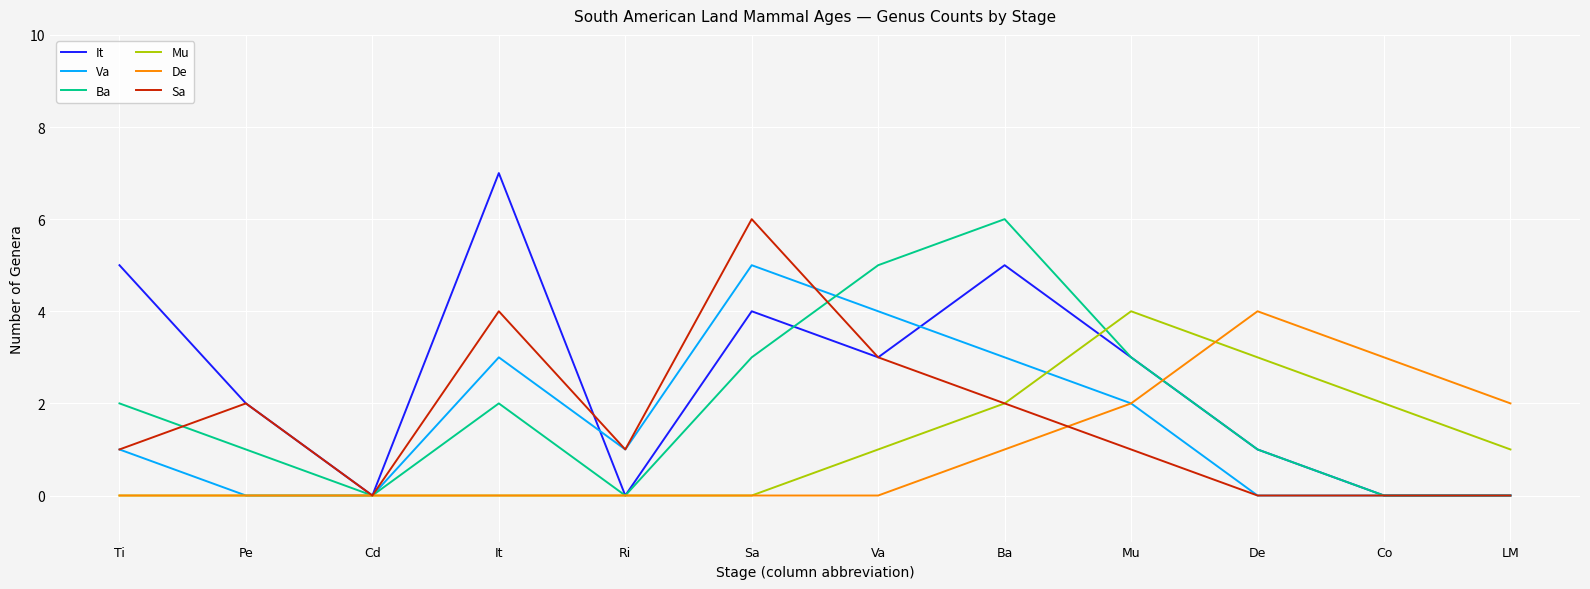

What is the sum of all Sa values?

20